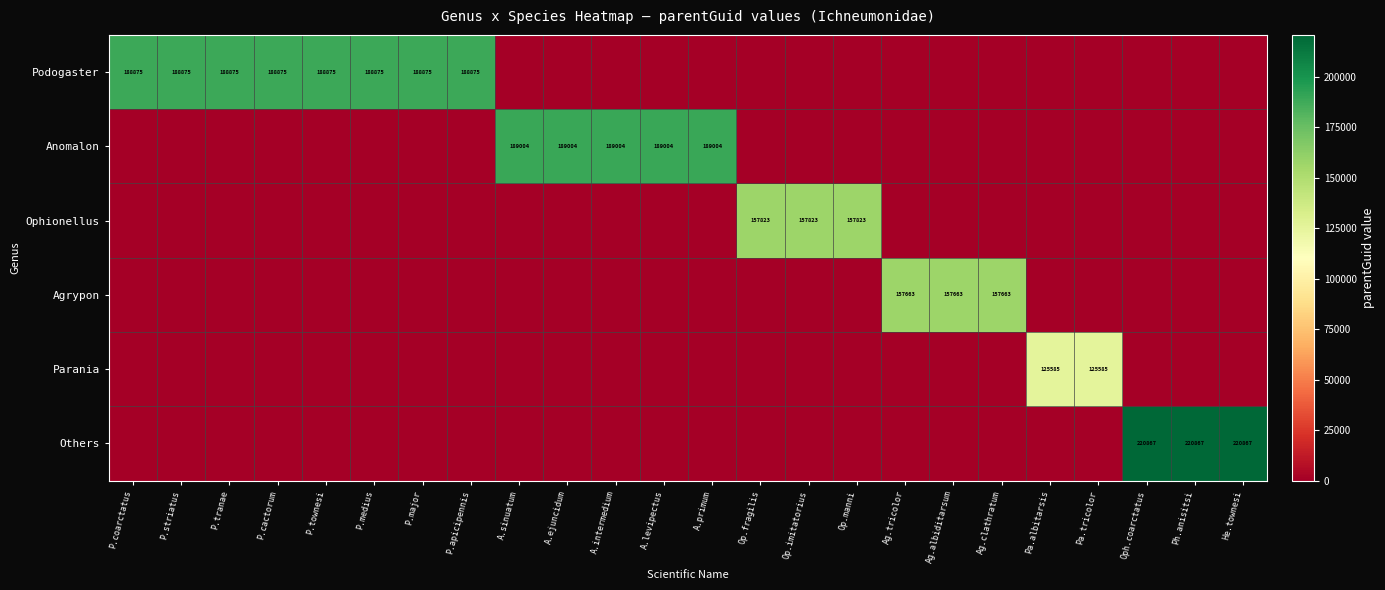

How many distinct data groups are displayed?

6